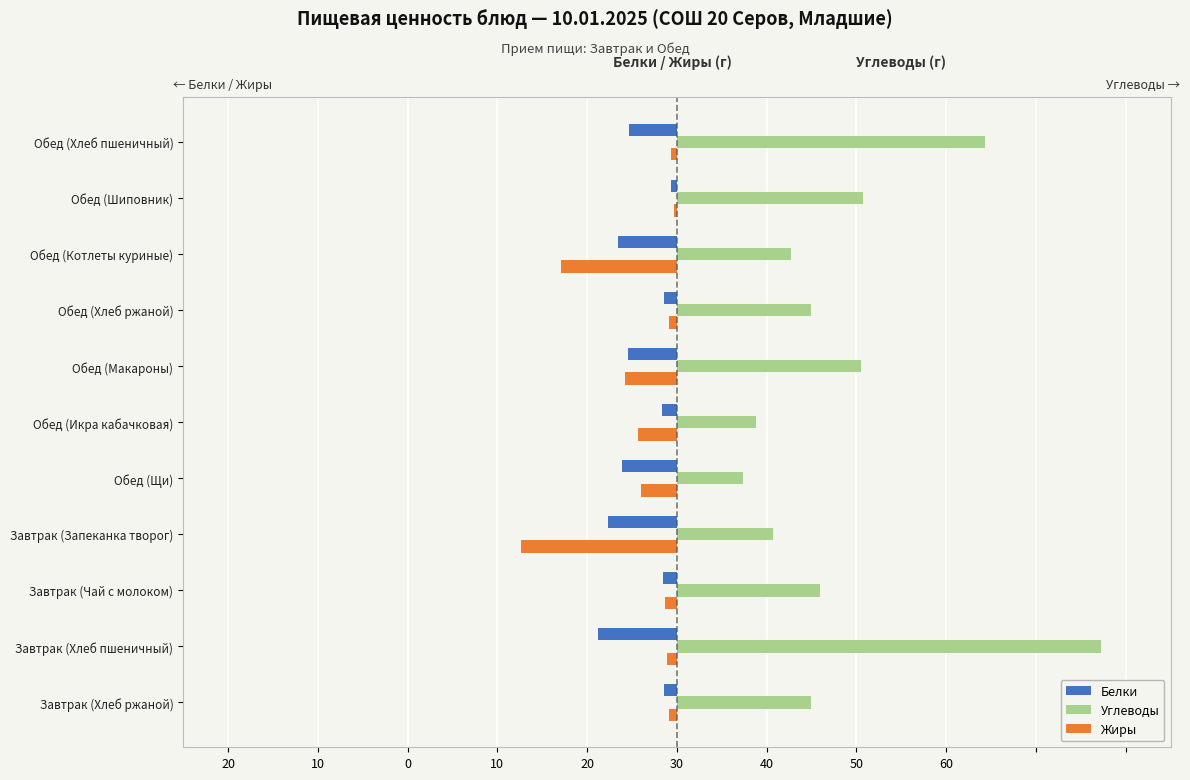

Reading left to right, transcribe all the data shown in this chart.

Белки: -1.4	-8.8	-1.5	-7.7	-6.1	-1.7	-5.5	-1.4	-6.5	-0.7	-5.3
Углеводы: 14.9	47.2	15.9	10.7	7.4	8.8	20.5	14.9	12.7	20.8	34.3
Жиры: -0.9	-1.1	-1.4	-17.3	-4.0	-4.3	-5.8	-0.9	-12.9	-0.3	-0.7